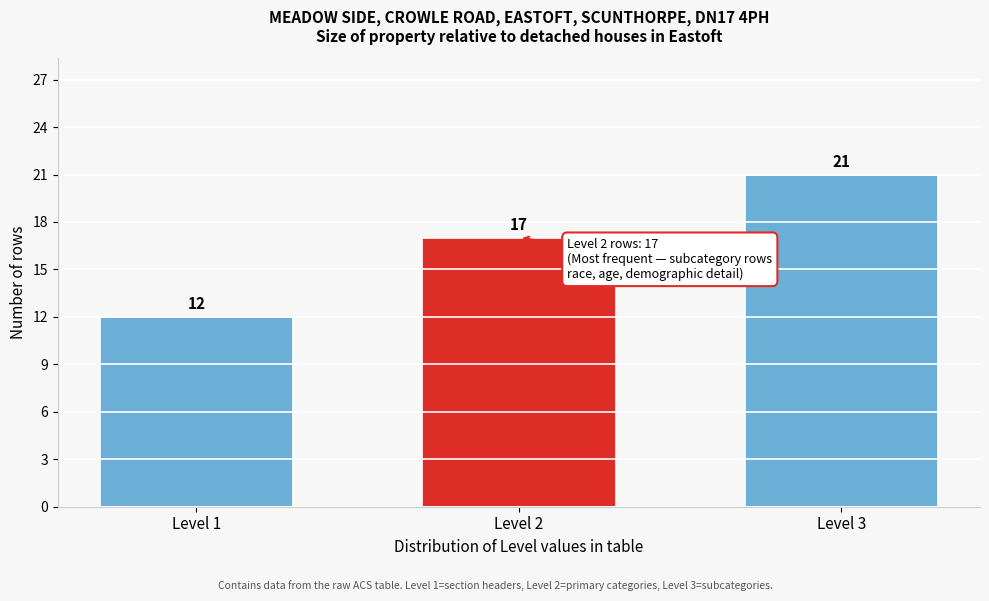

Reading left to right, what are all the values shown in this chart?

Level 1=12	Level 2=17	Level 3=21